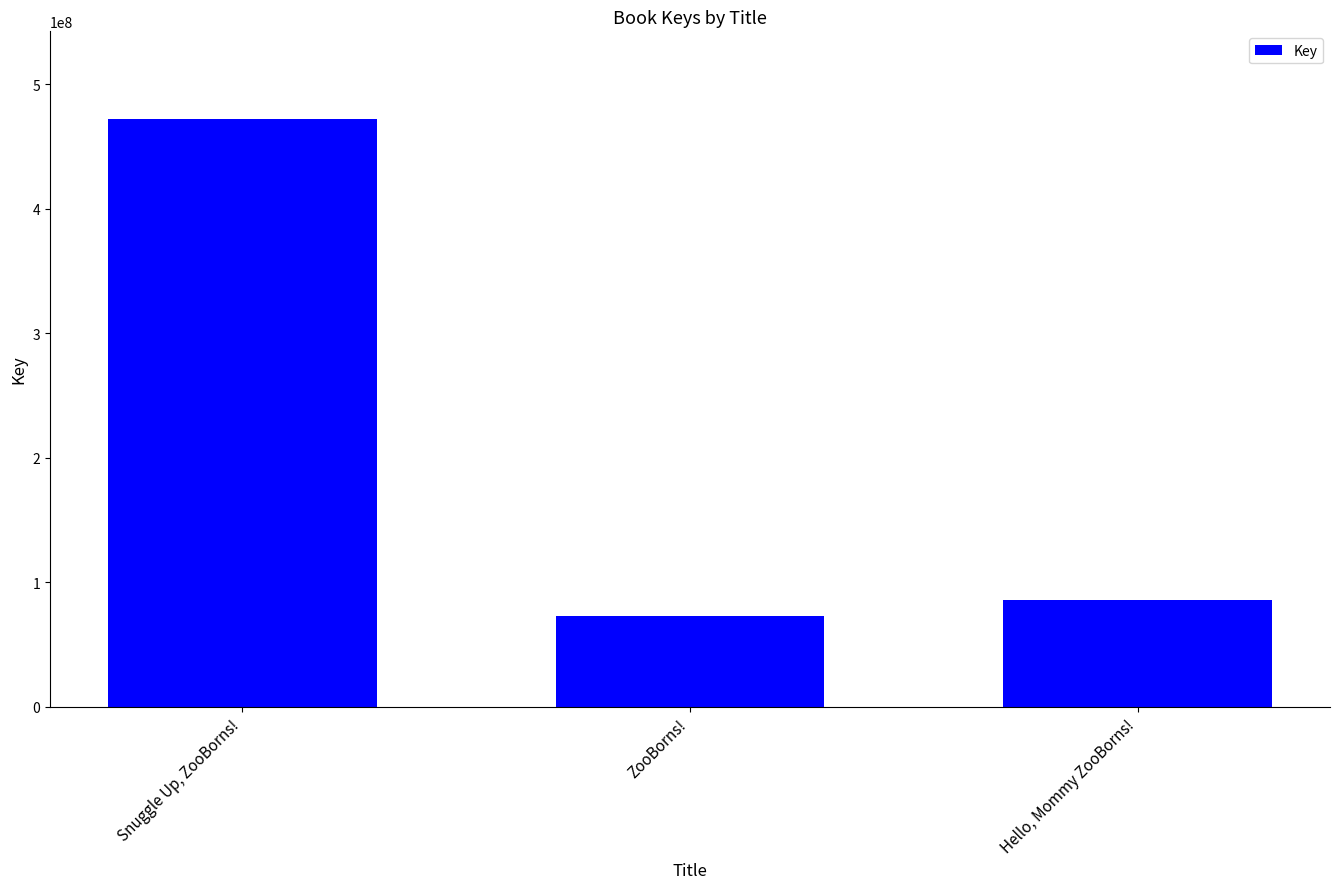

Approximately how many times larger is the value at ZooBorns! compared to Hello, Mommy ZooBorns!?

0.9